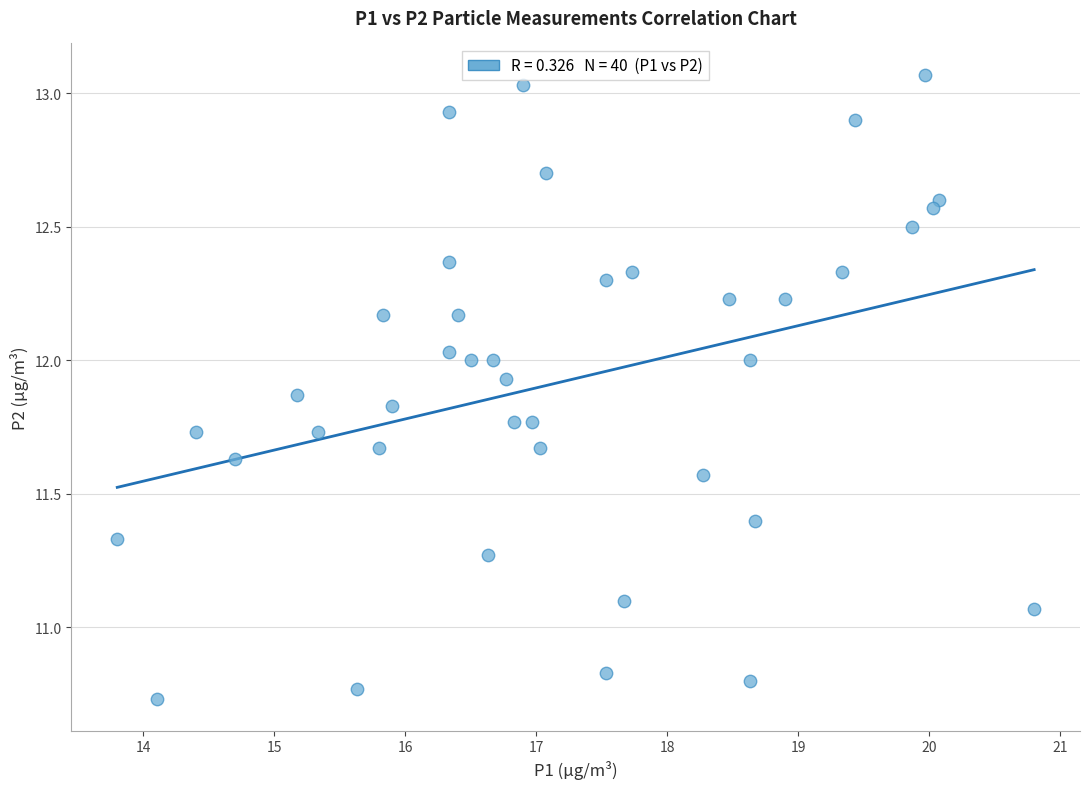

What is the range of Y values (max minus min)?

2.3